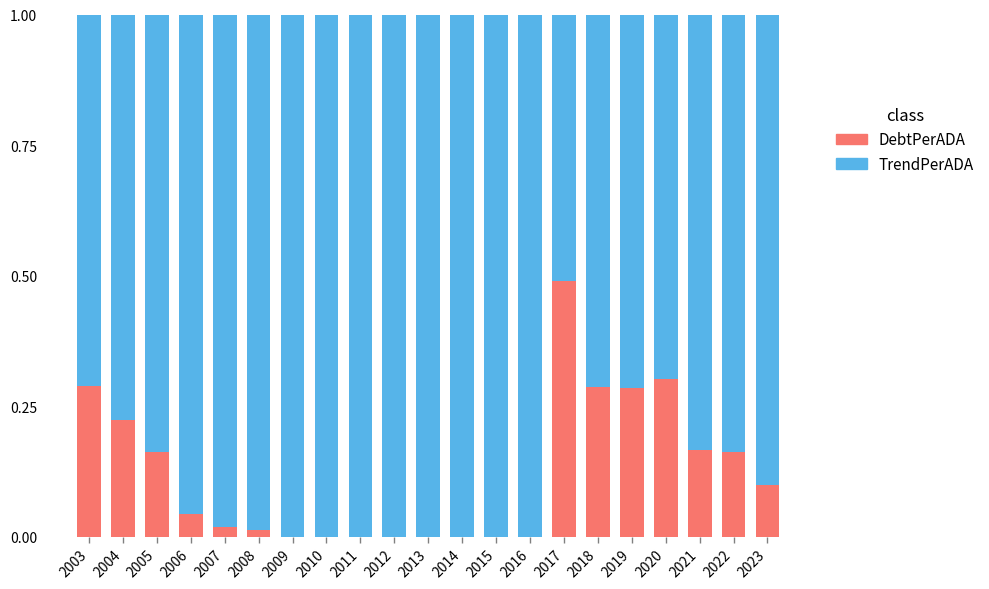

The DebtPerADA series shows 0.1 at 2006. True or false?

False